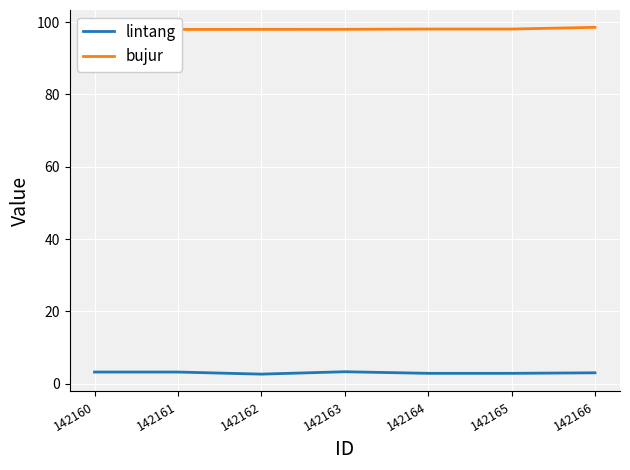

How many data points in bujur are less than 98?

2